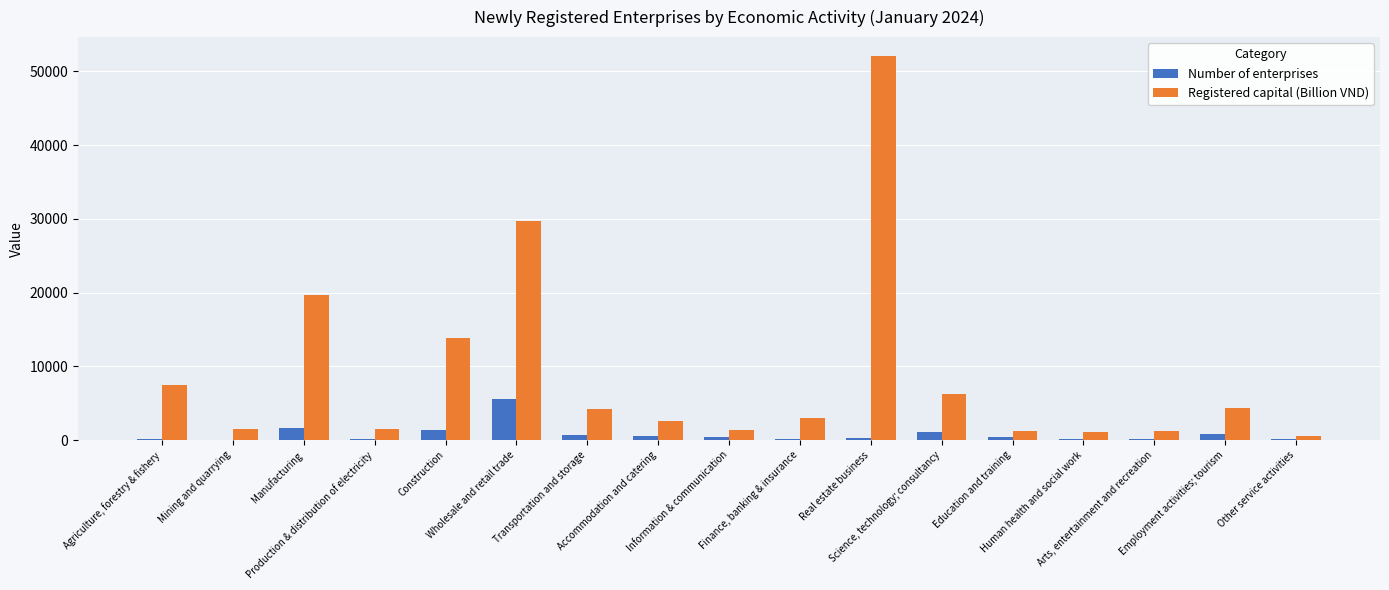

What is the sum of all Registered capital (Billion VND) values?

151451